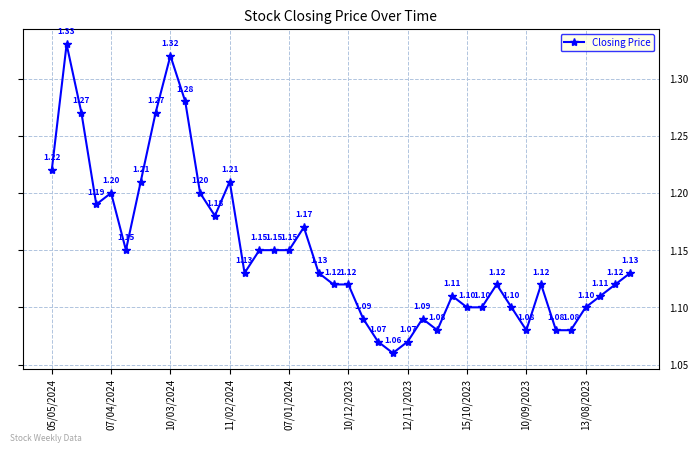

True or false: the data has more than 2 interior local peaks.

True